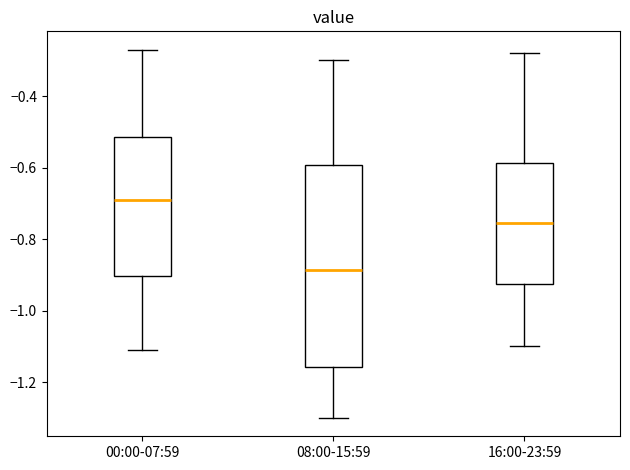

Reading left to right, read every box against the y-axis: the position of its median line, the range the box covers, and the ends of its whiskers. The values are not printed on the chart, so give them approximately, as read against the axis.

00:00-07:59: median -0.68, box -0.90 to -0.52, whiskers -1.10 to -0.26
08:00-15:59: median -0.88, box -1.16 to -0.60, whiskers -1.30 to -0.30
16:00-23:59: median -0.76, box -0.92 to -0.58, whiskers -1.10 to -0.28